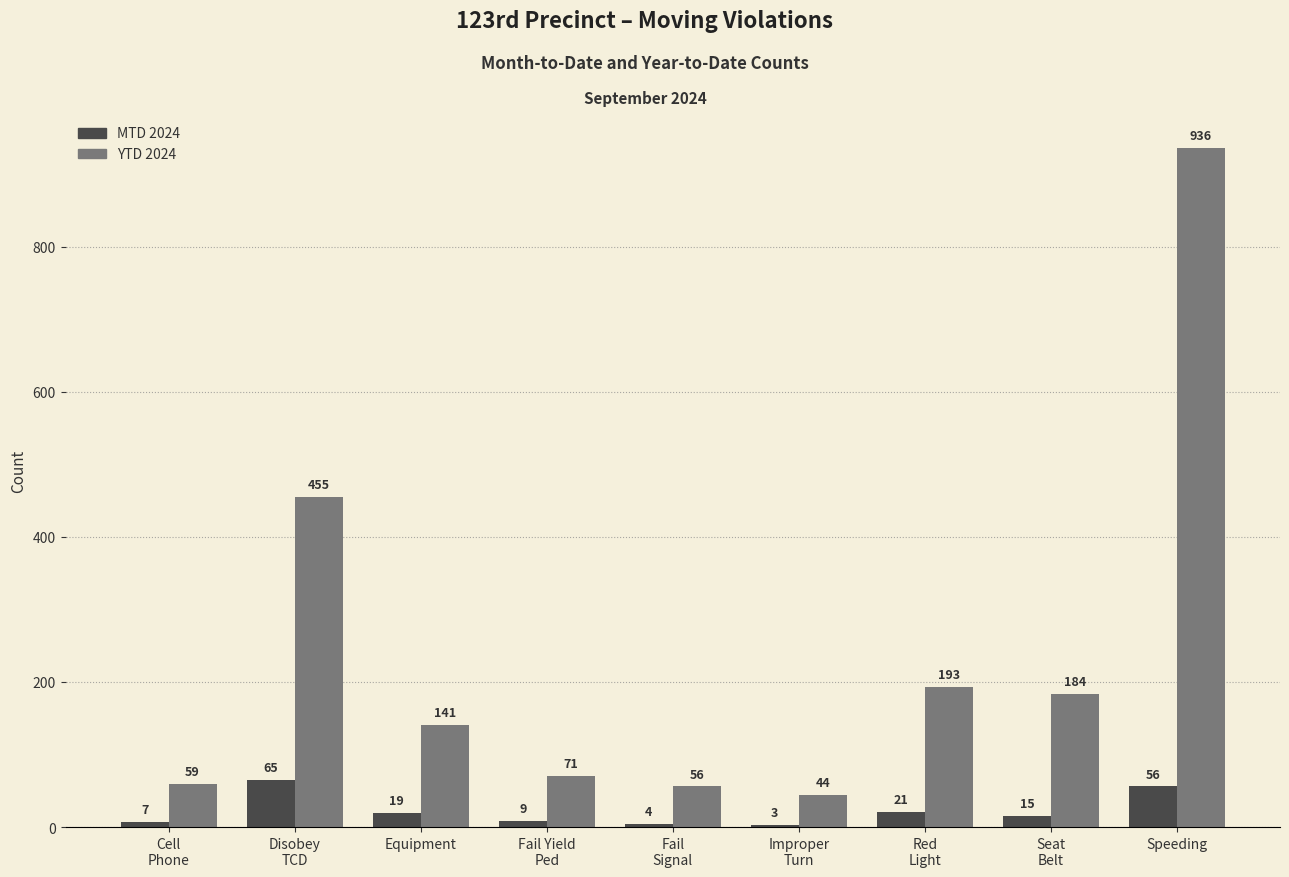

At which category is the sum across all series the highest?

Speeding